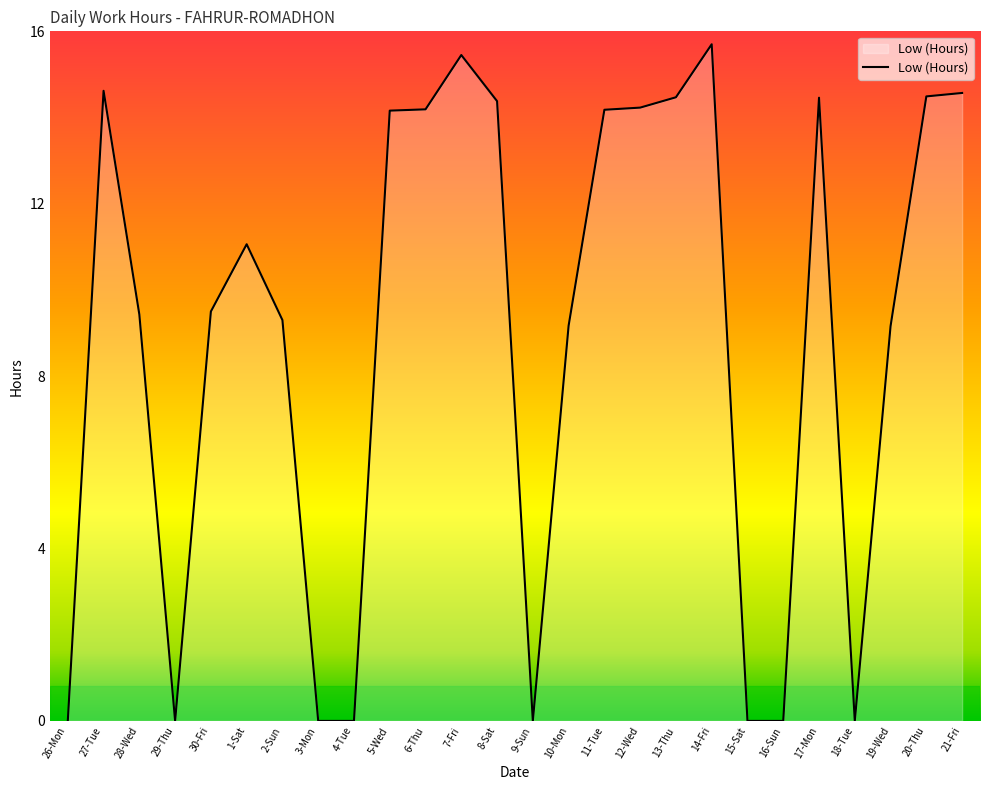

What is the change in value from 3-Mon to 8-Sat?

+14.4